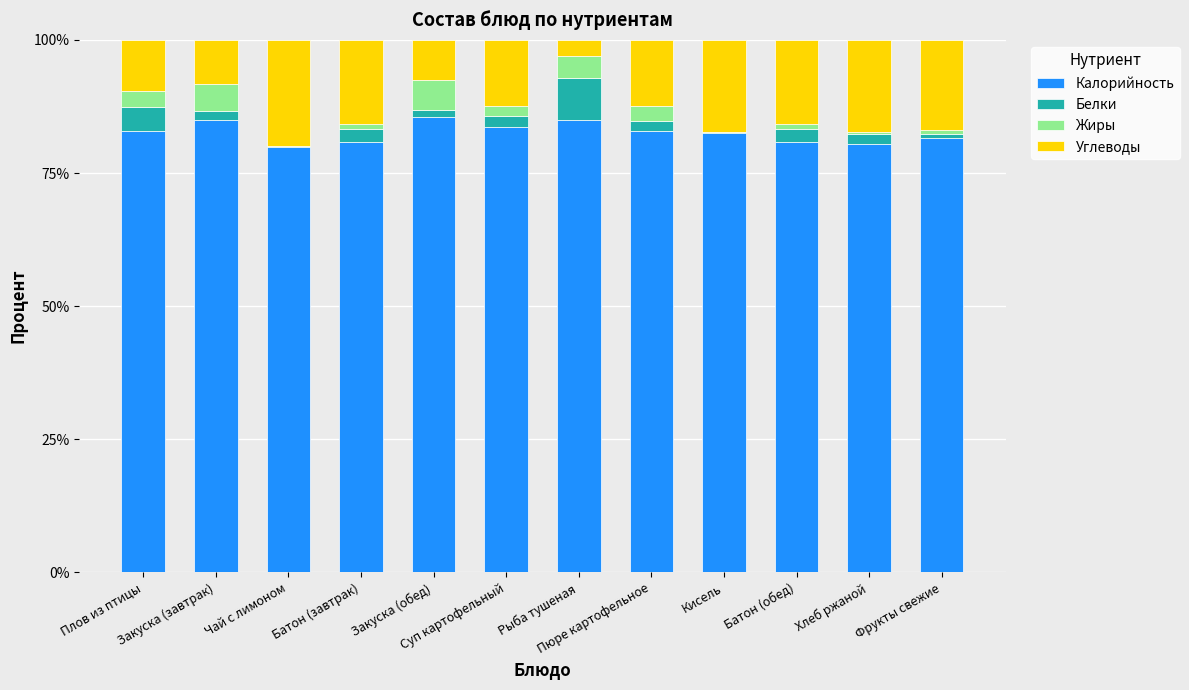

What is the sum of all Калорийность values?

991.3